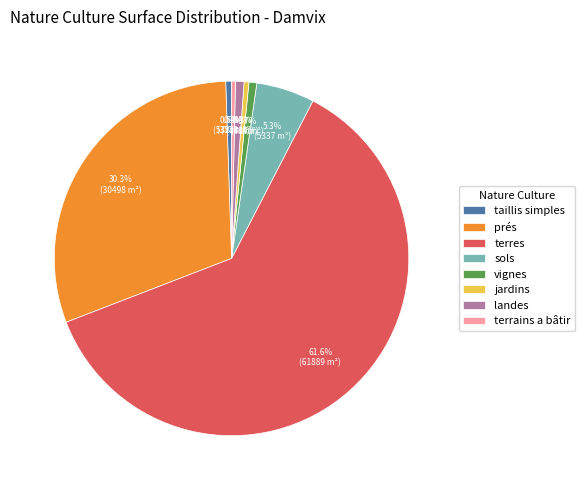

Which slice is the largest?

terres